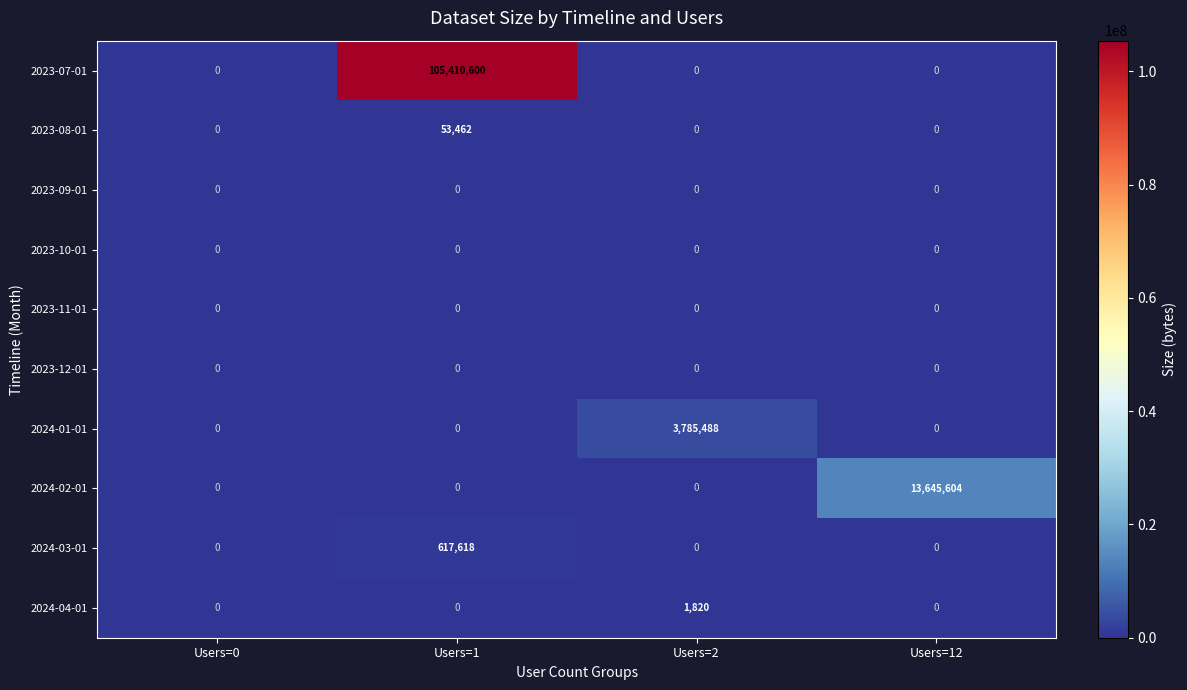

What is the maximum value shown in the chart?

105410600